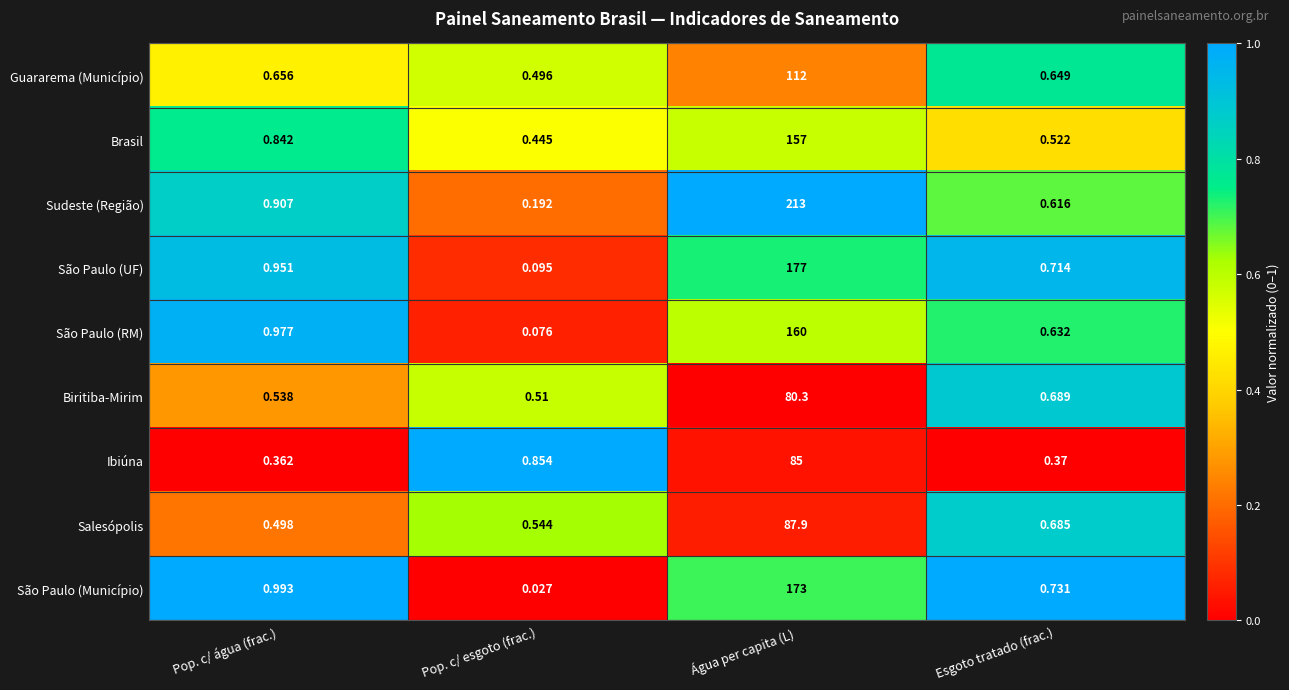

Between Pop. c/ esgoto (frac.) and Esgoto tratado (frac.), which series saw the biggest shift?

São Paulo (Município)